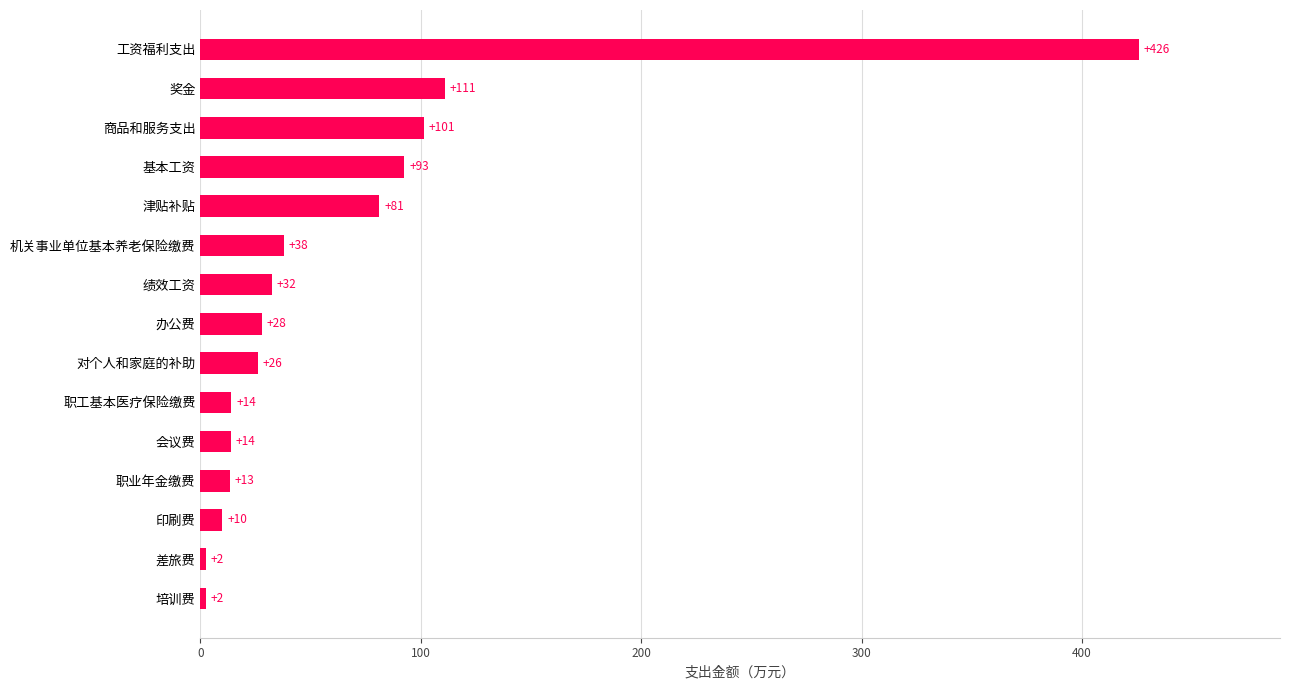

What is the greatest value displayed?

425.9